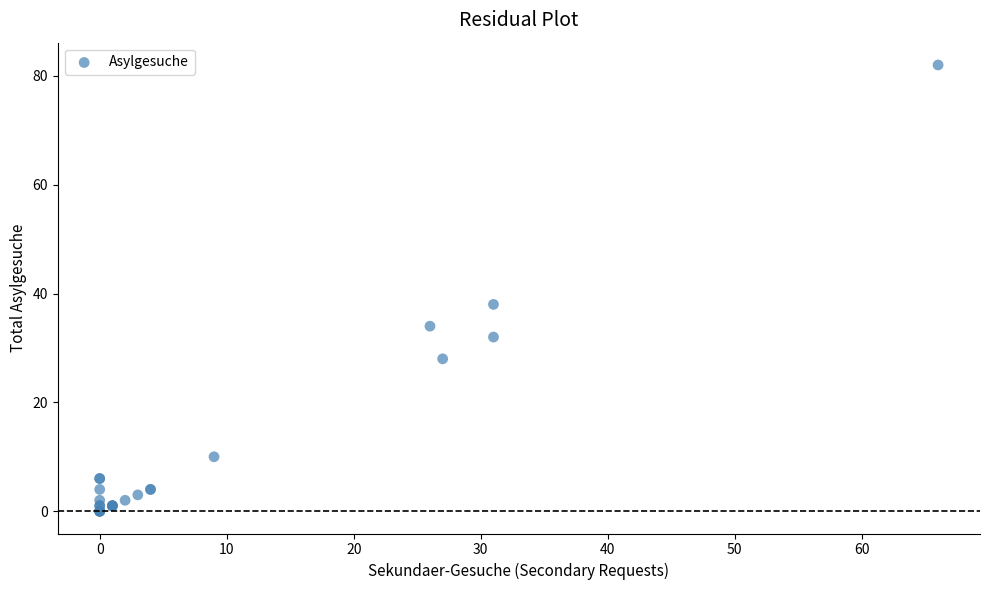

What Y value in the scatter plot is closest to 41?

38